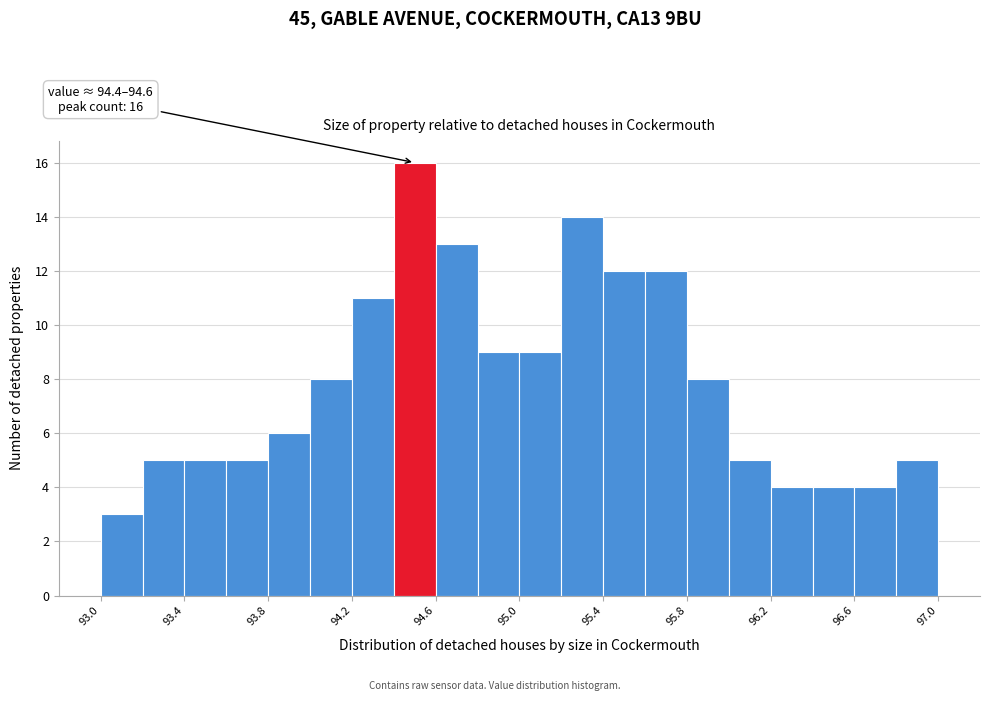

Over which range of the x-axis is the bar tallest?

94.4 to 94.6